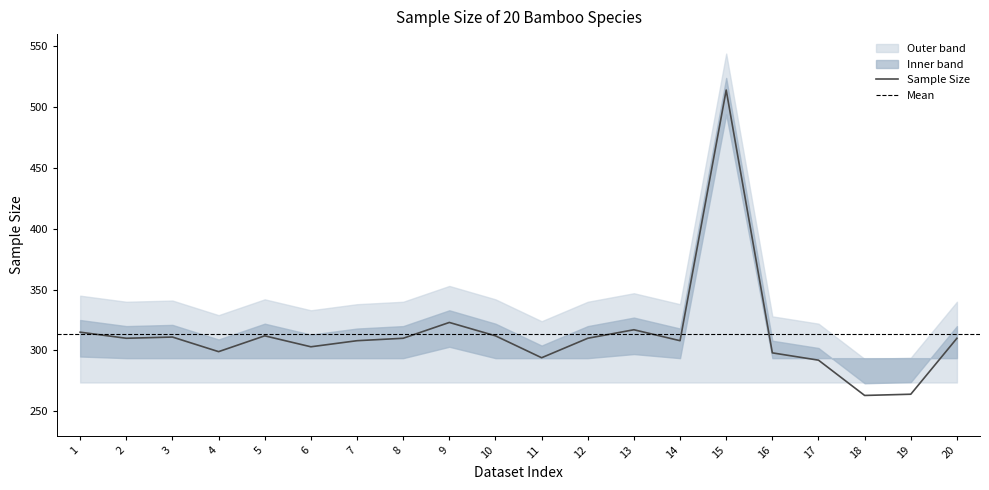

How many values are below 310?

9